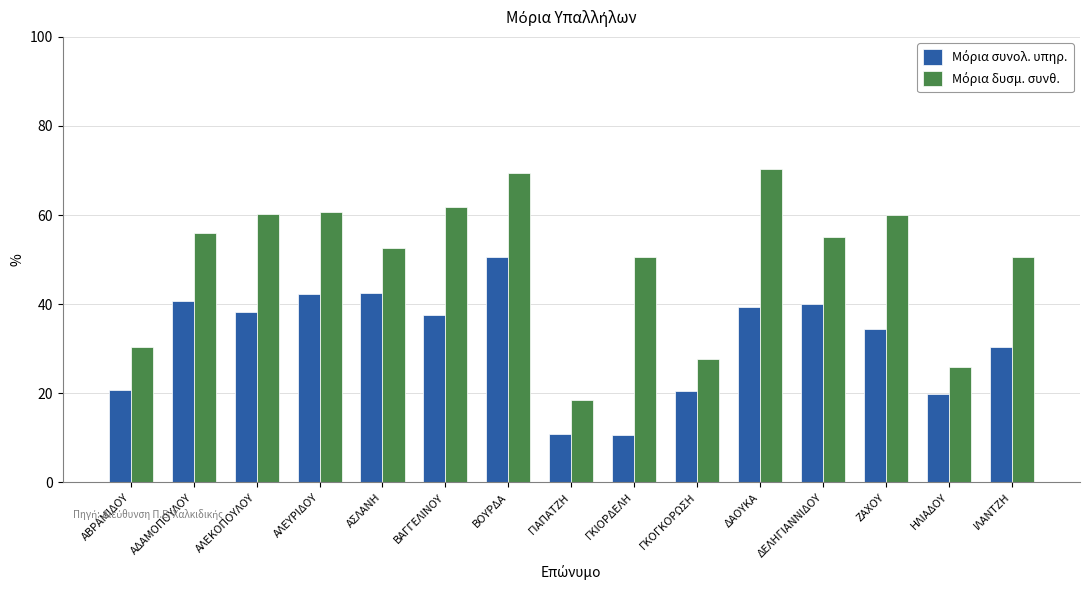

At which category is the sum across all series the highest?

ΒΟΥΡΔΑ